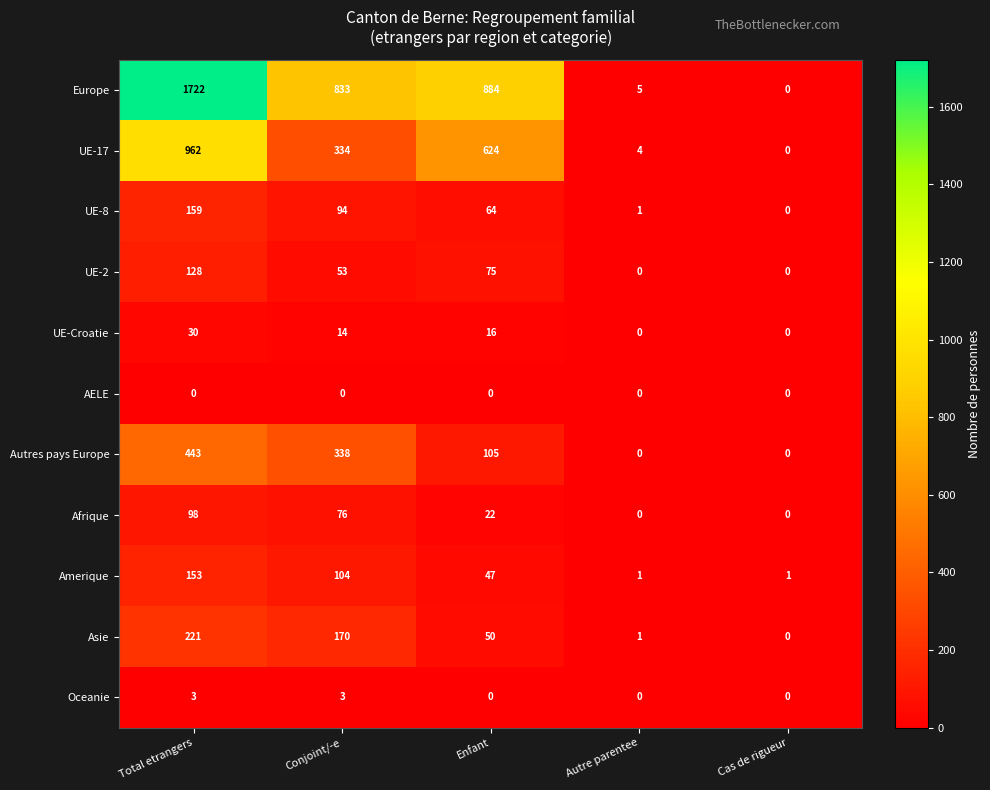

Which series has the widest spread of values?

Europe